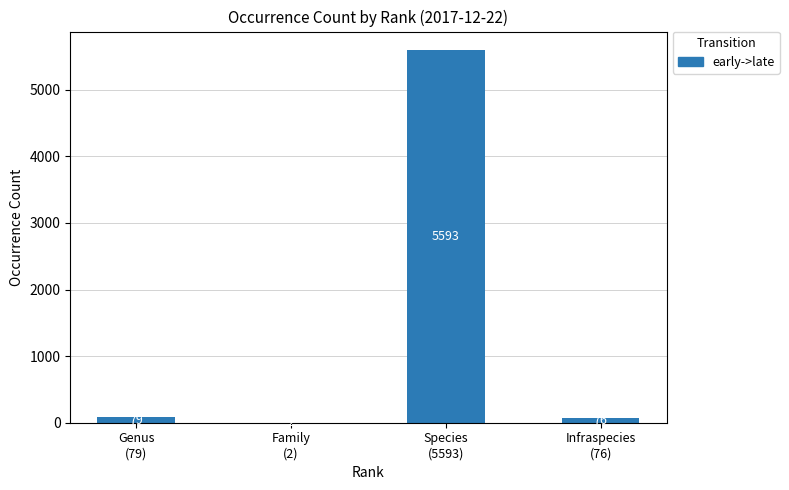

What is the sum of all values?

5750